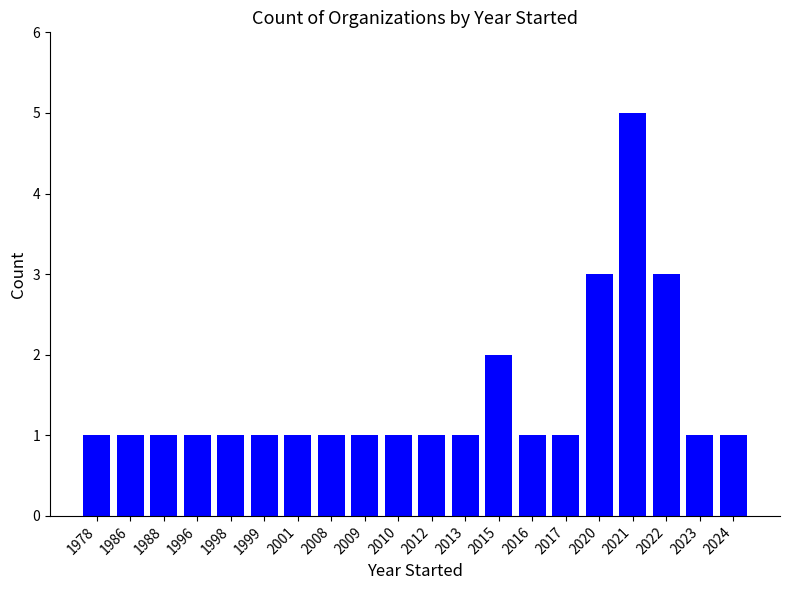

Is it true that the value at 2024 is 1?

True